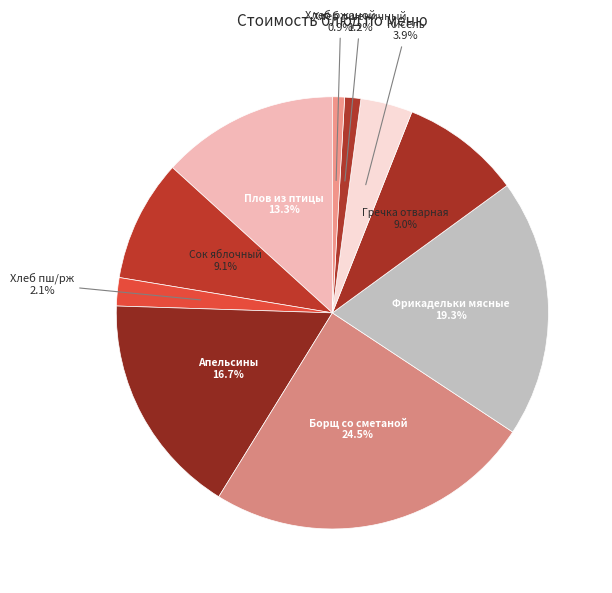

To the nearest percent, what is the average slice percentage?

10%